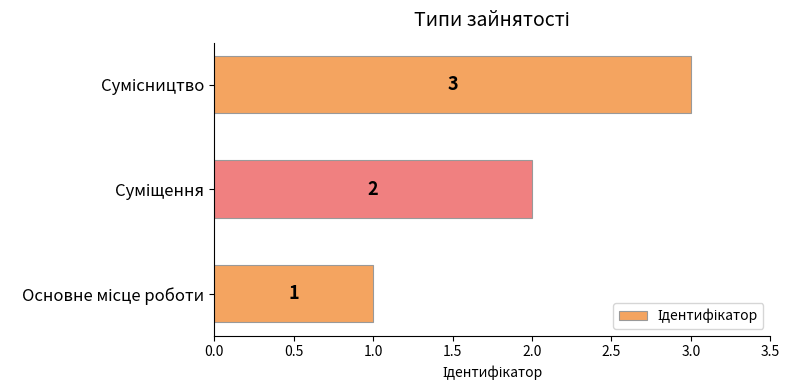

How many data points are less than 2?

1